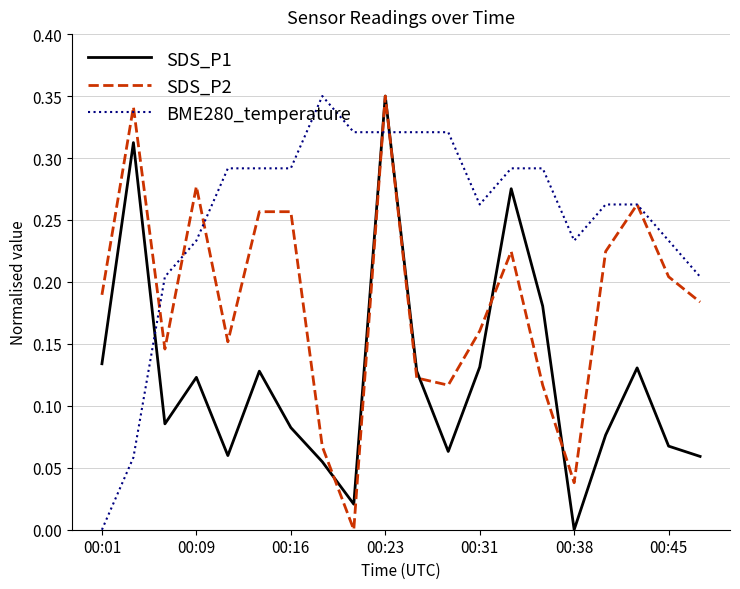

Rank the series by their average value, from lowest to highest.

SDS_P1, SDS_P2, BME280_temperature